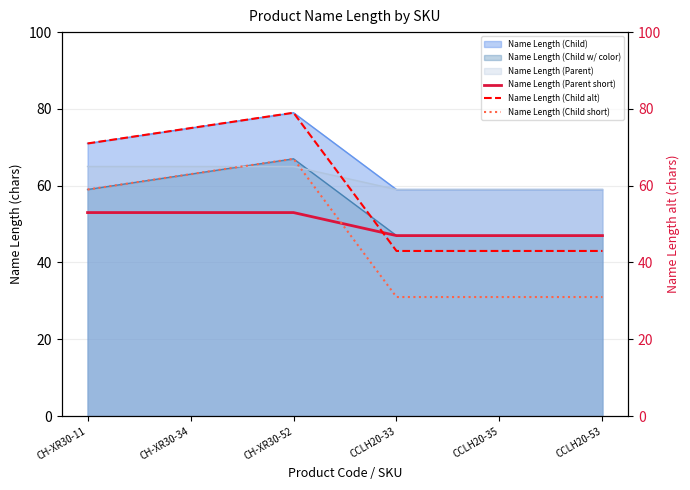

What is the difference between the Name Length (Child alt) values at CH-XR30-34 and CH-XR30-52?

4